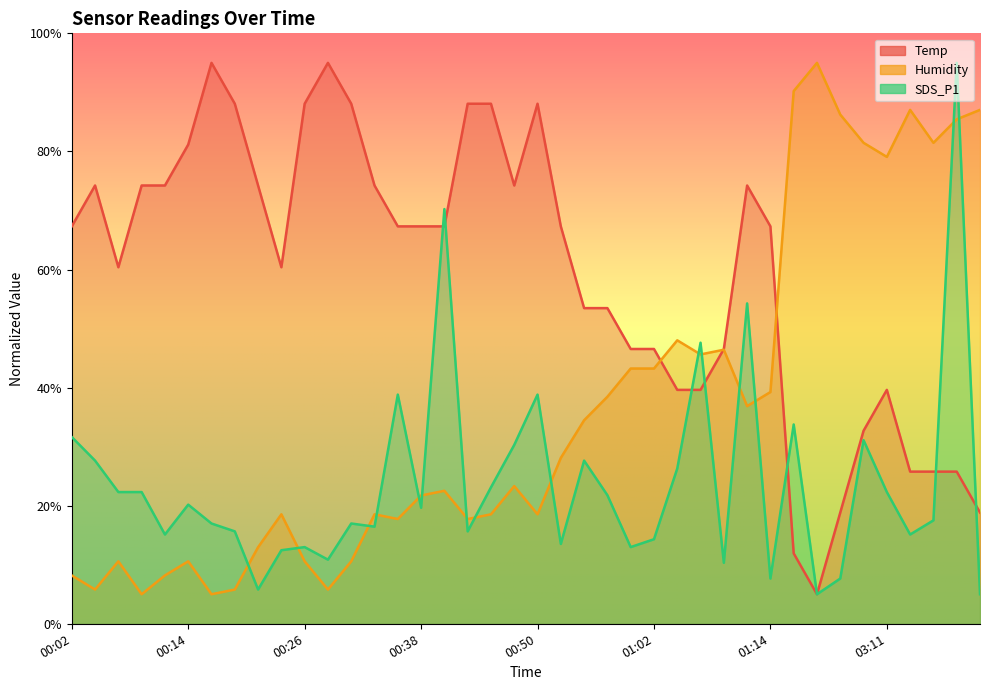

Count the number of data series in this chart.

3